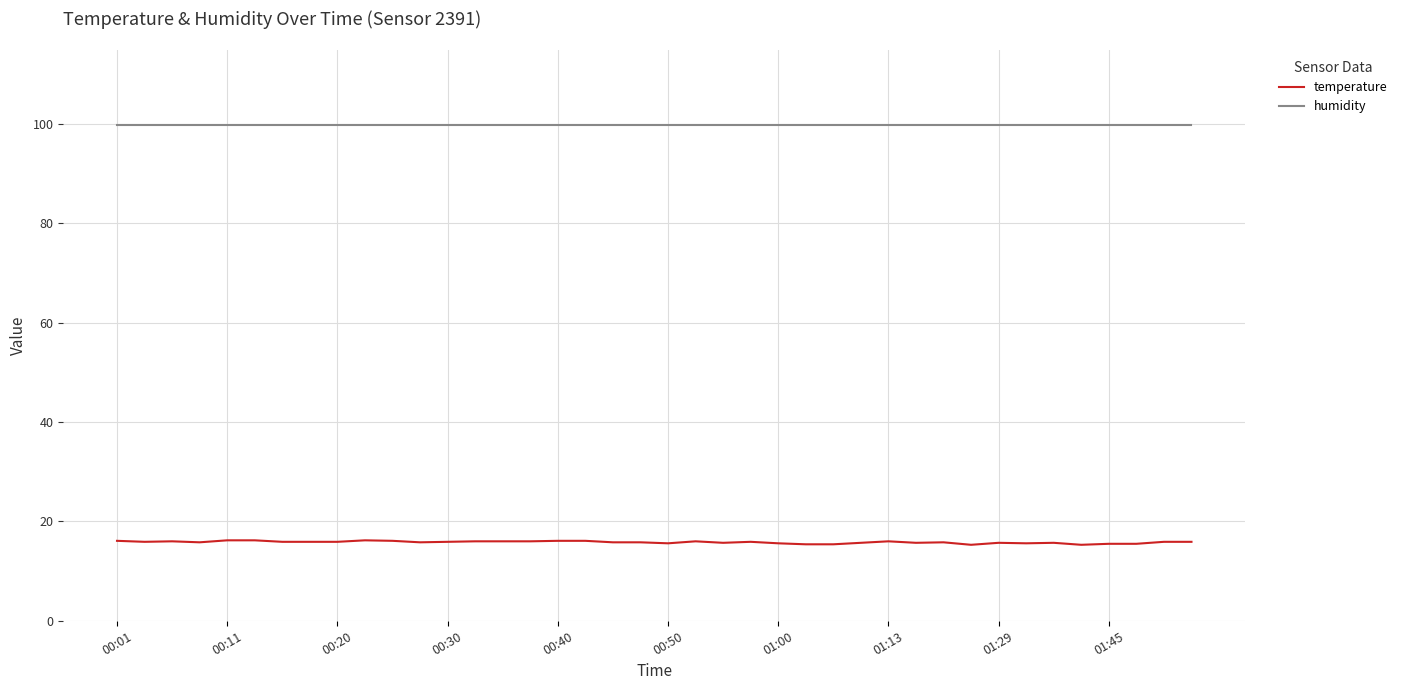

Which series has the largest range (max minus min)?

temperature